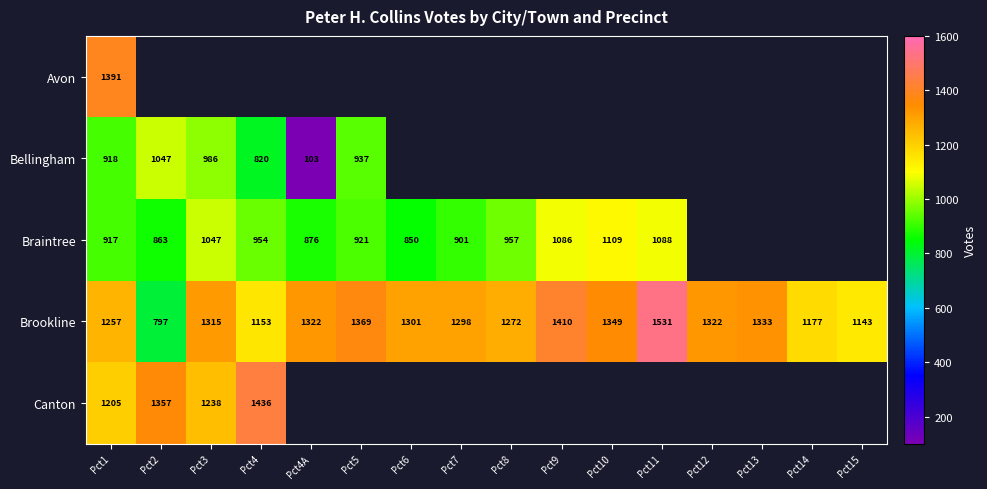

What is the difference between the Brookline values at Pct6 and Pct12?

21